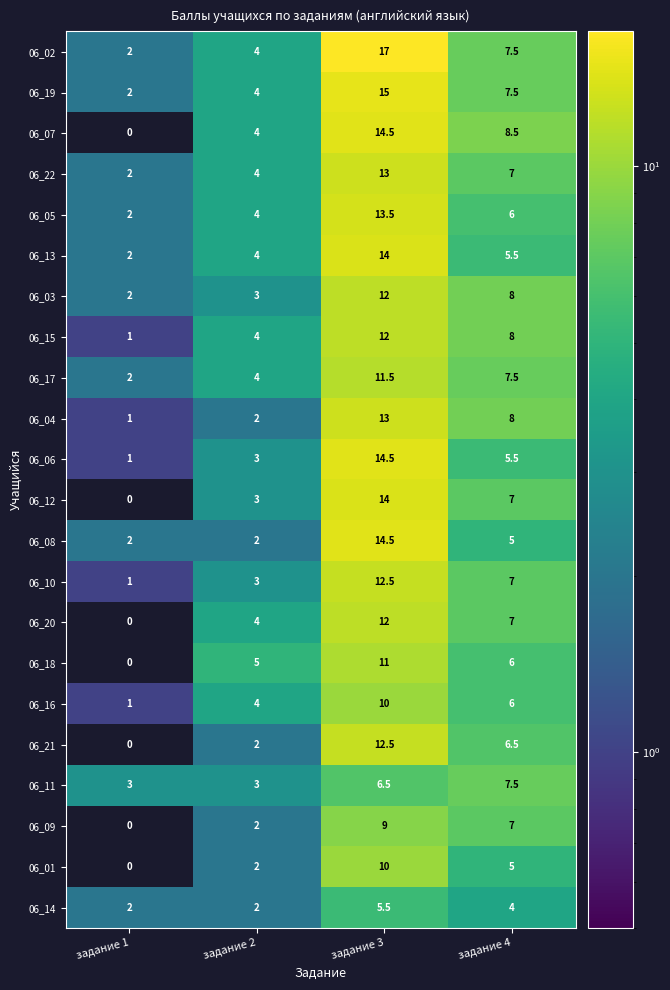

Read the 06_08 value at задание 4.

5.0